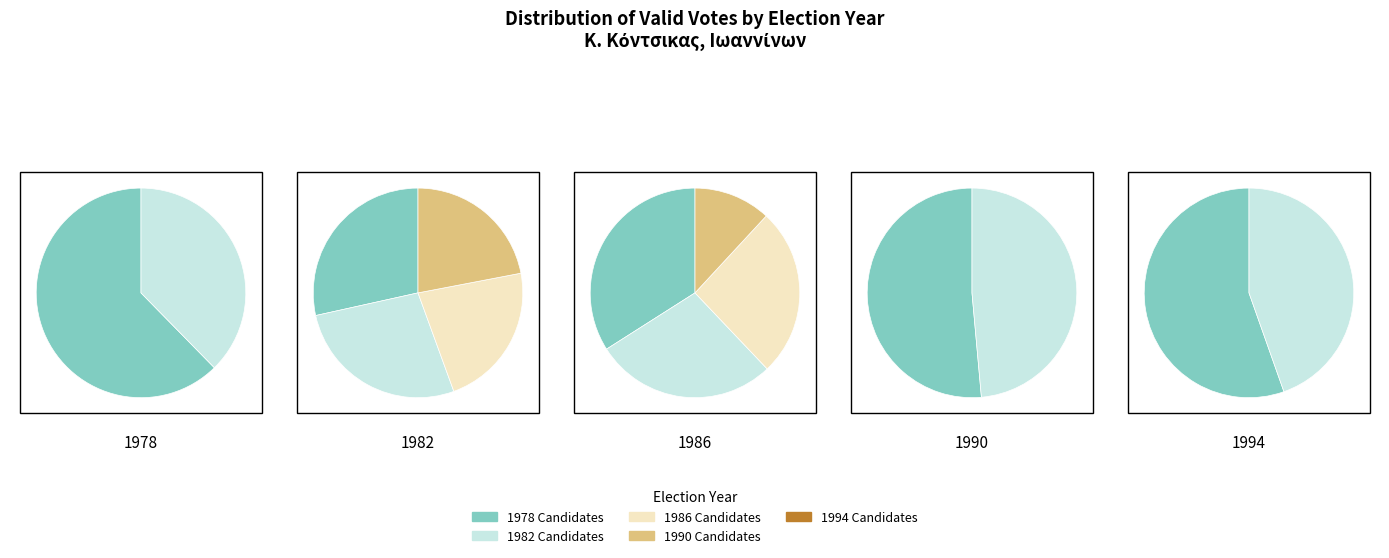

Count the number of slices in the pie.

5